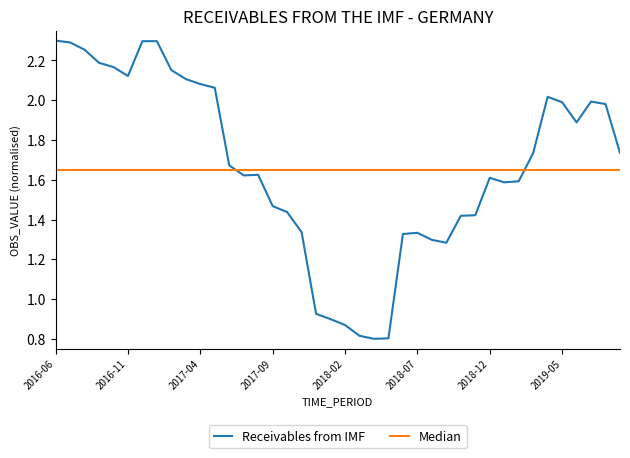

List the series in order of their peak value, highest first.

Receivables from IMF, Median